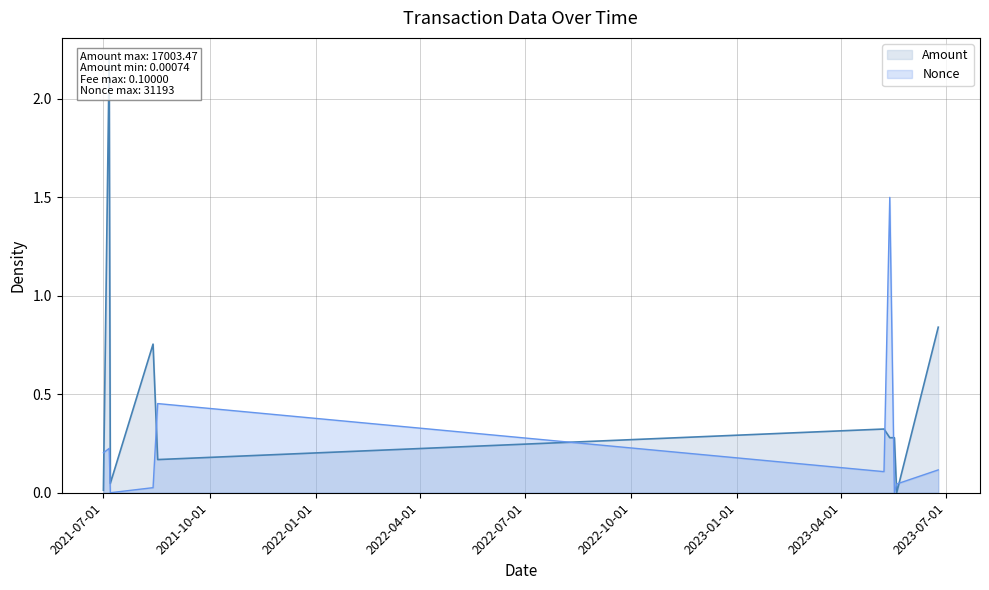

True or false: Amount and Nonce cross at least once.

True